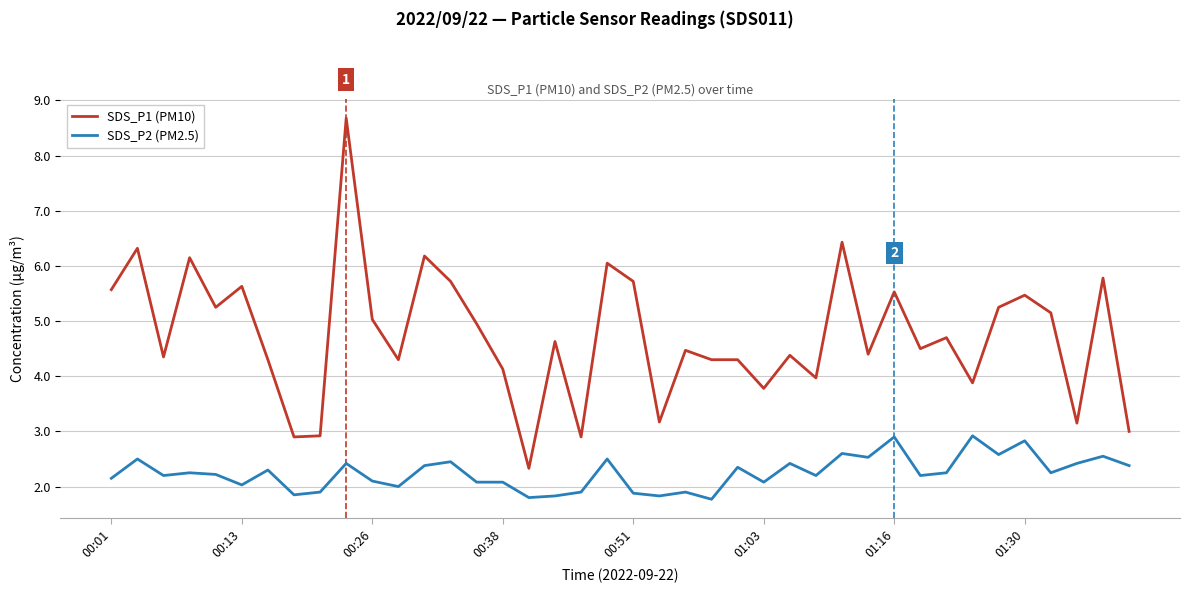

List the series in order of their overall mean, lowest first.

SDS_P2 (PM2.5), SDS_P1 (PM10)